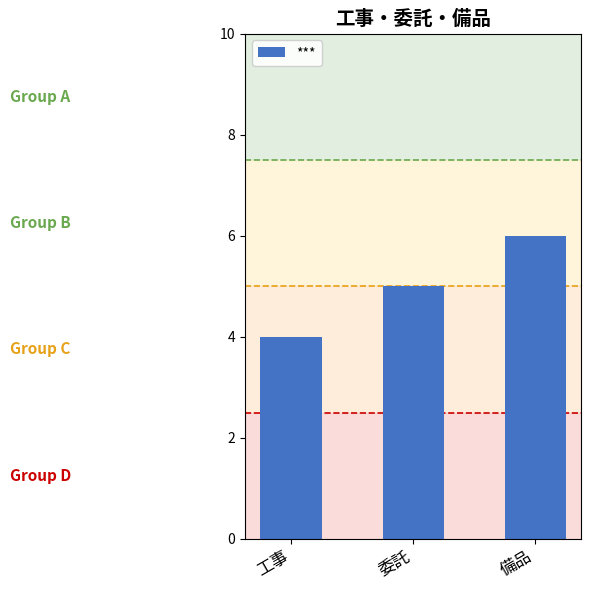

Rank the categories by value from lowest to highest.

工事, 委託, 備品